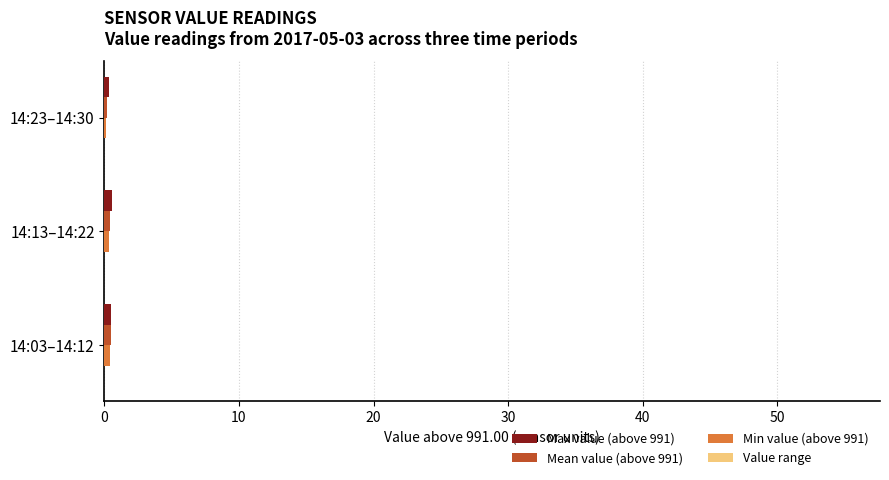

The Max value (above 991) series shows 0.8 at 14:03–14:12. True or false?

False